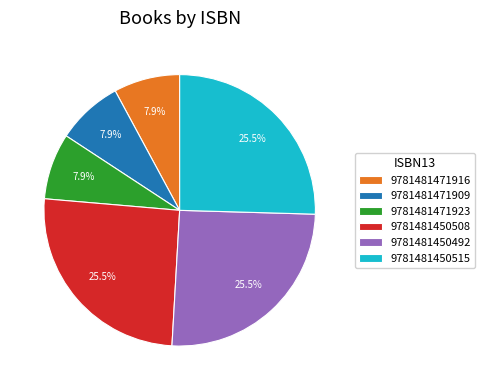

To the nearest percent, what percentage of the pie is 9781481471916?

8%